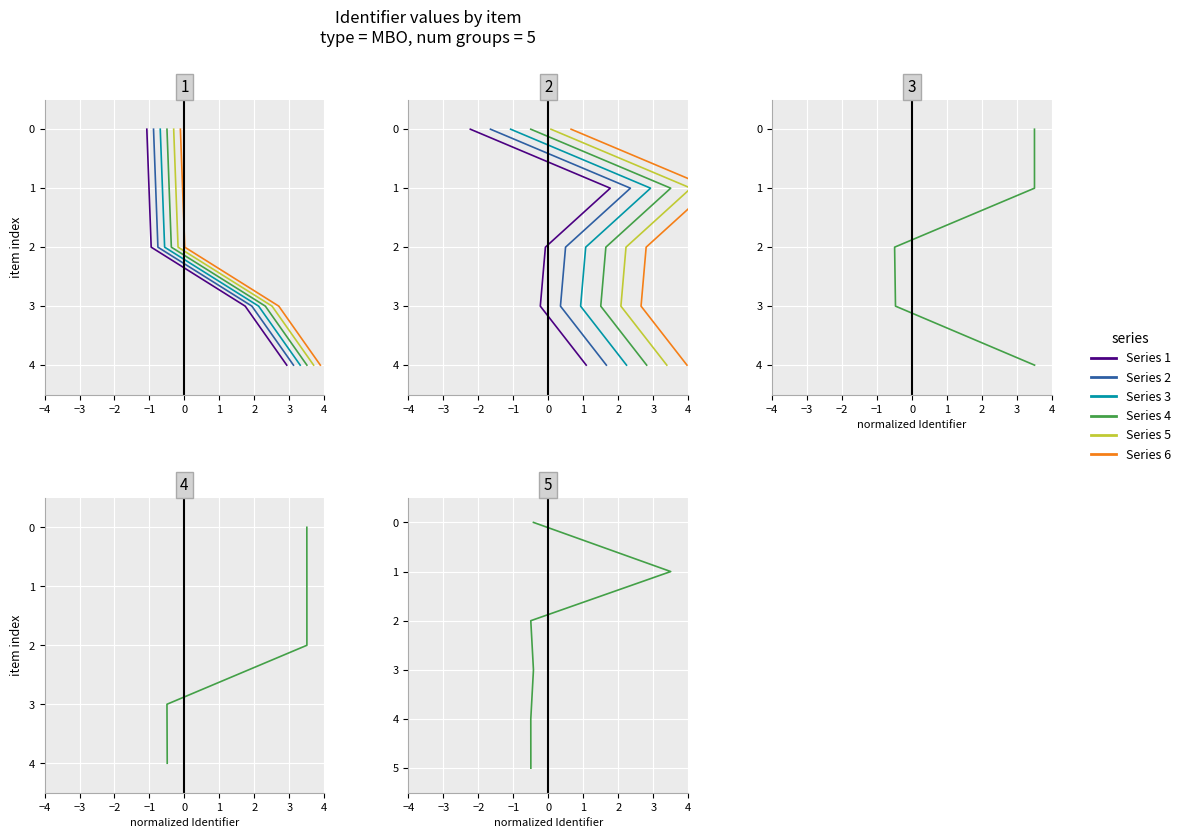

What is the difference between the Series 3 values at −4 and 0?

4